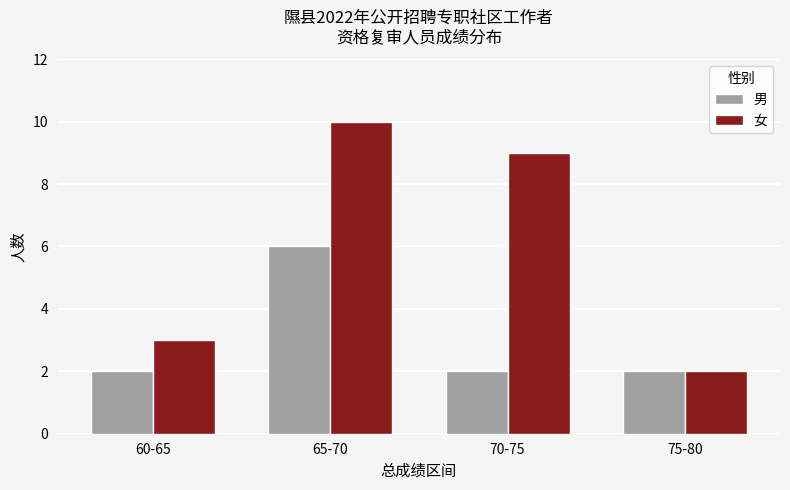

What position from the left is 75-80?

4